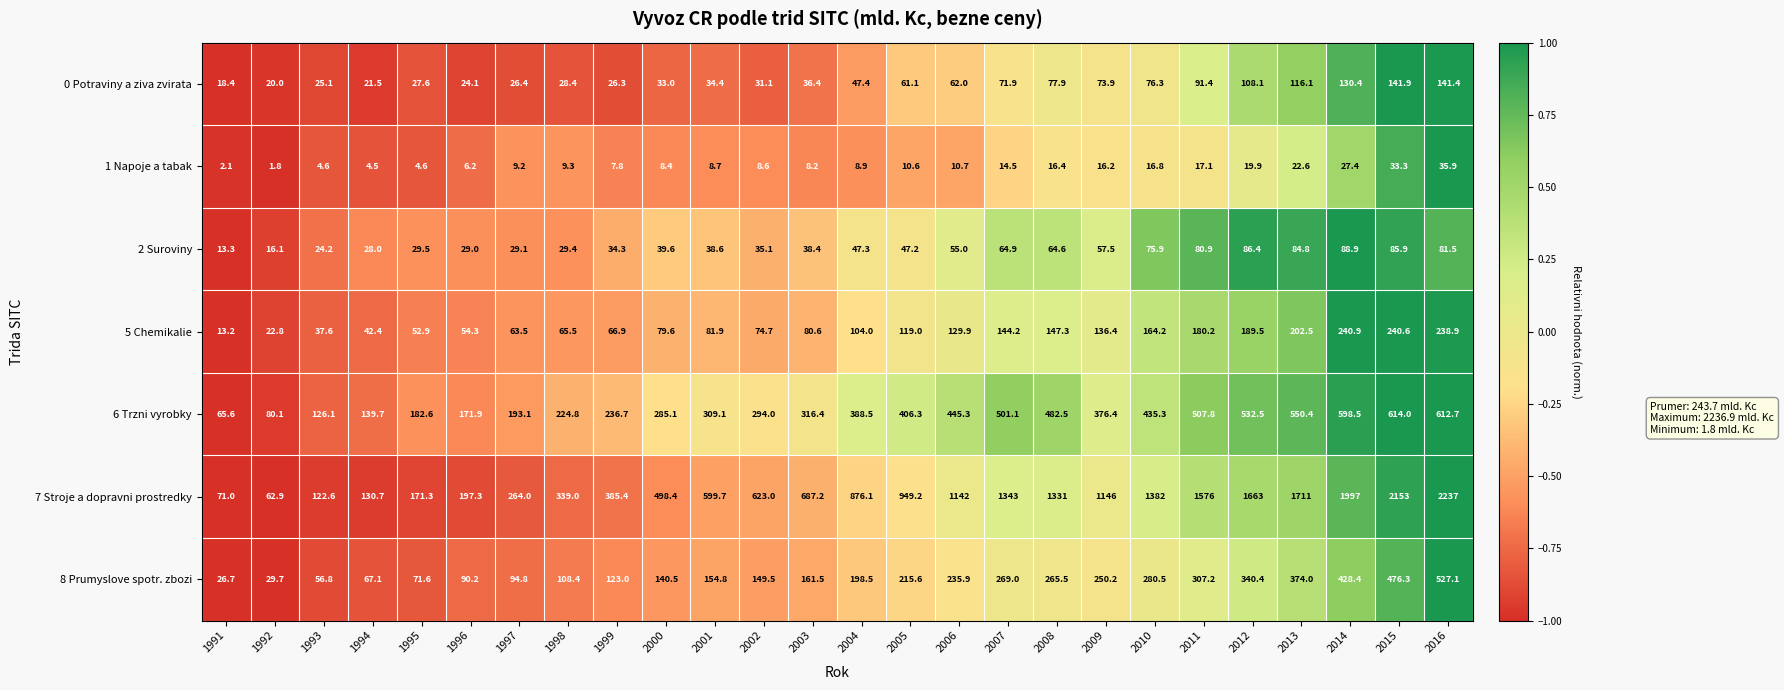

Is it true that 0 Potraviny a ziva zvirata equals 9.6 at 1997?

False